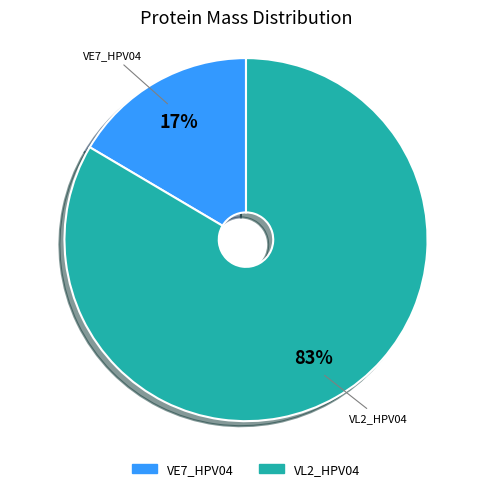

Which category has the biggest portion of the pie?

VL2_HPV04